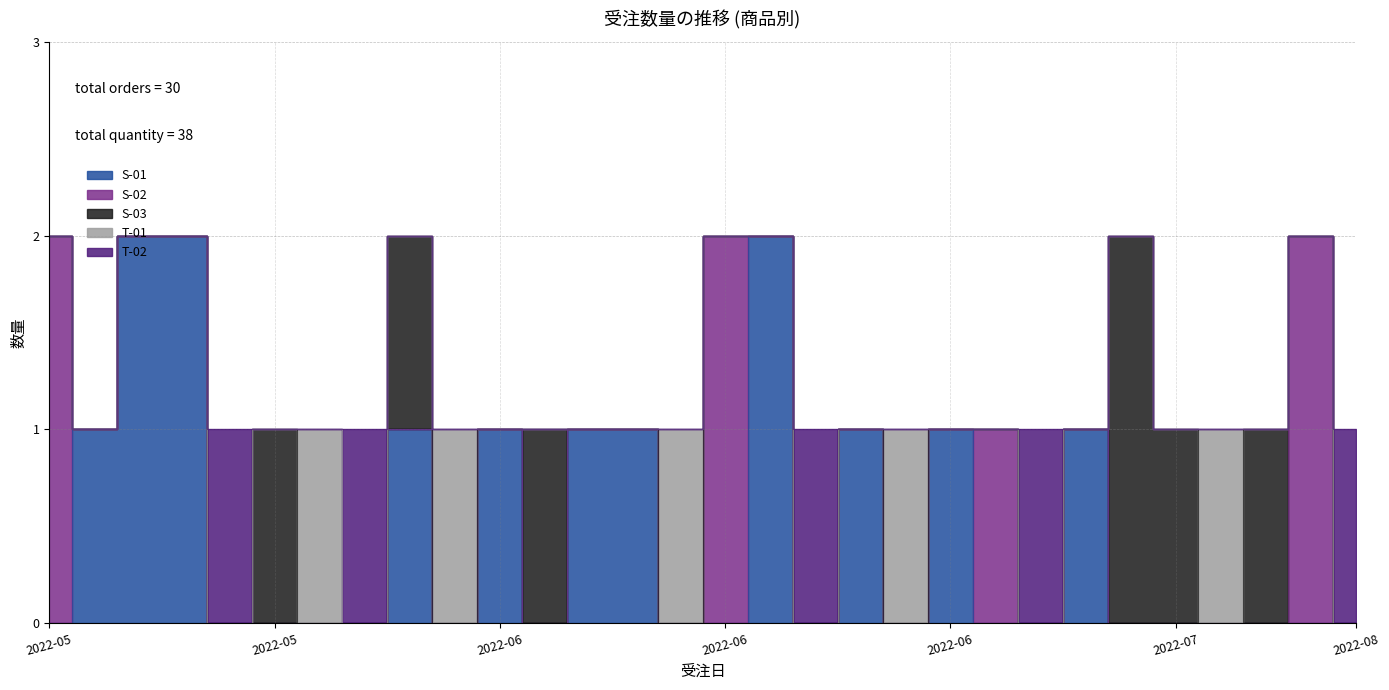

Reading left to right, what are all the values shown in this chart?

S-01: 2022-05-01=0	2022-05-08=1	2022-05-10=2	2022-05-13=2	2022-05-14=0	2022-05-23=0	2022-05-23=0	2022-05-25=0	2022-06-03=1	2022-06-07=0	2022-06-10=1	2022-06-15=0	2022-06-18=1	2022-06-20=1	2022-06-20=0	2022-06-21=0	2022-06-22=2	2022-06-23=0	2022-06-23=1	2022-06-25=0	2022-06-30=1	2022-07-05=0	2022-07-04=0	2022-07-10=1	2022-07-10=0	2022-07-16=0	2022-07-23=0	2022-07-30=0	2022-07-31=0	2022-08-02=0
S-02: 2022-05-01=2	2022-05-08=0	2022-05-10=0	2022-05-13=0	2022-05-14=0	2022-05-23=0	2022-05-23=0	2022-05-25=0	2022-06-03=0	2022-06-07=0	2022-06-10=0	2022-06-15=0	2022-06-18=0	2022-06-20=0	2022-06-20=0	2022-06-21=2	2022-06-22=0	2022-06-23=0	2022-06-23=0	2022-06-25=0	2022-06-30=0	2022-07-05=1	2022-07-04=0	2022-07-10=0	2022-07-10=0	2022-07-16=0	2022-07-23=0	2022-07-30=0	2022-07-31=2	2022-08-02=0
S-03: 2022-05-01=0	2022-05-08=0	2022-05-10=0	2022-05-13=0	2022-05-14=0	2022-05-23=1	2022-05-23=0	2022-05-25=0	2022-06-03=1	2022-06-07=0	2022-06-10=0	2022-06-15=1	2022-06-18=0	2022-06-20=0	2022-06-20=0	2022-06-21=0	2022-06-22=0	2022-06-23=0	2022-06-23=0	2022-06-25=0	2022-06-30=0	2022-07-05=0	2022-07-04=0	2022-07-10=0	2022-07-10=2	2022-07-16=1	2022-07-23=0	2022-07-30=1	2022-07-31=0	2022-08-02=0
T-01: 2022-05-01=0	2022-05-08=0	2022-05-10=0	2022-05-13=0	2022-05-14=0	2022-05-23=0	2022-05-23=1	2022-05-25=0	2022-06-03=0	2022-06-07=1	2022-06-10=0	2022-06-15=0	2022-06-18=0	2022-06-20=0	2022-06-20=1	2022-06-21=0	2022-06-22=0	2022-06-23=0	2022-06-23=0	2022-06-25=1	2022-06-30=0	2022-07-05=0	2022-07-04=0	2022-07-10=0	2022-07-10=0	2022-07-16=0	2022-07-23=1	2022-07-30=0	2022-07-31=0	2022-08-02=0
T-02: 2022-05-01=0	2022-05-08=0	2022-05-10=0	2022-05-13=0	2022-05-14=1	2022-05-23=0	2022-05-23=0	2022-05-25=1	2022-06-03=0	2022-06-07=0	2022-06-10=0	2022-06-15=0	2022-06-18=0	2022-06-20=0	2022-06-20=0	2022-06-21=0	2022-06-22=0	2022-06-23=1	2022-06-23=0	2022-06-25=0	2022-06-30=0	2022-07-05=0	2022-07-04=1	2022-07-10=0	2022-07-10=0	2022-07-16=0	2022-07-23=0	2022-07-30=0	2022-07-31=0	2022-08-02=1